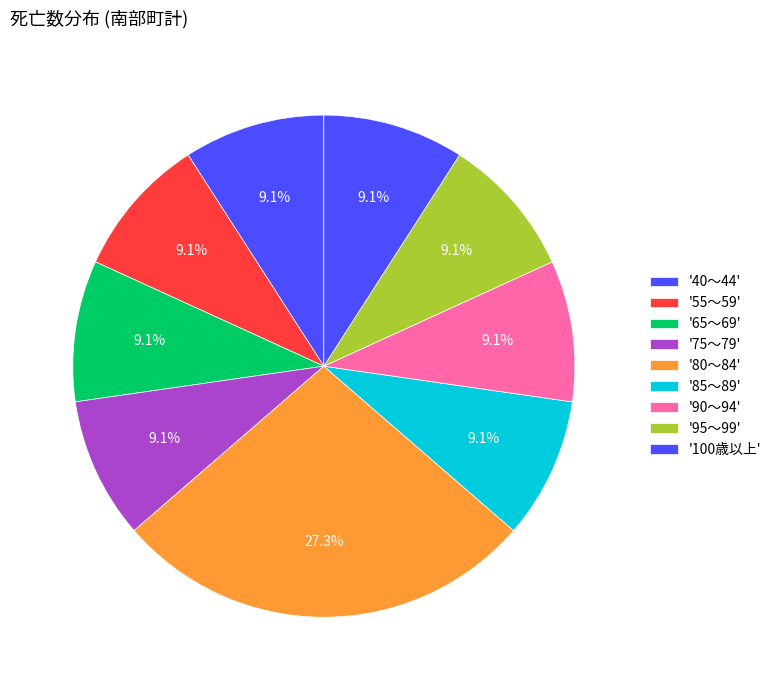

Which category has the biggest portion of the pie?

80～84